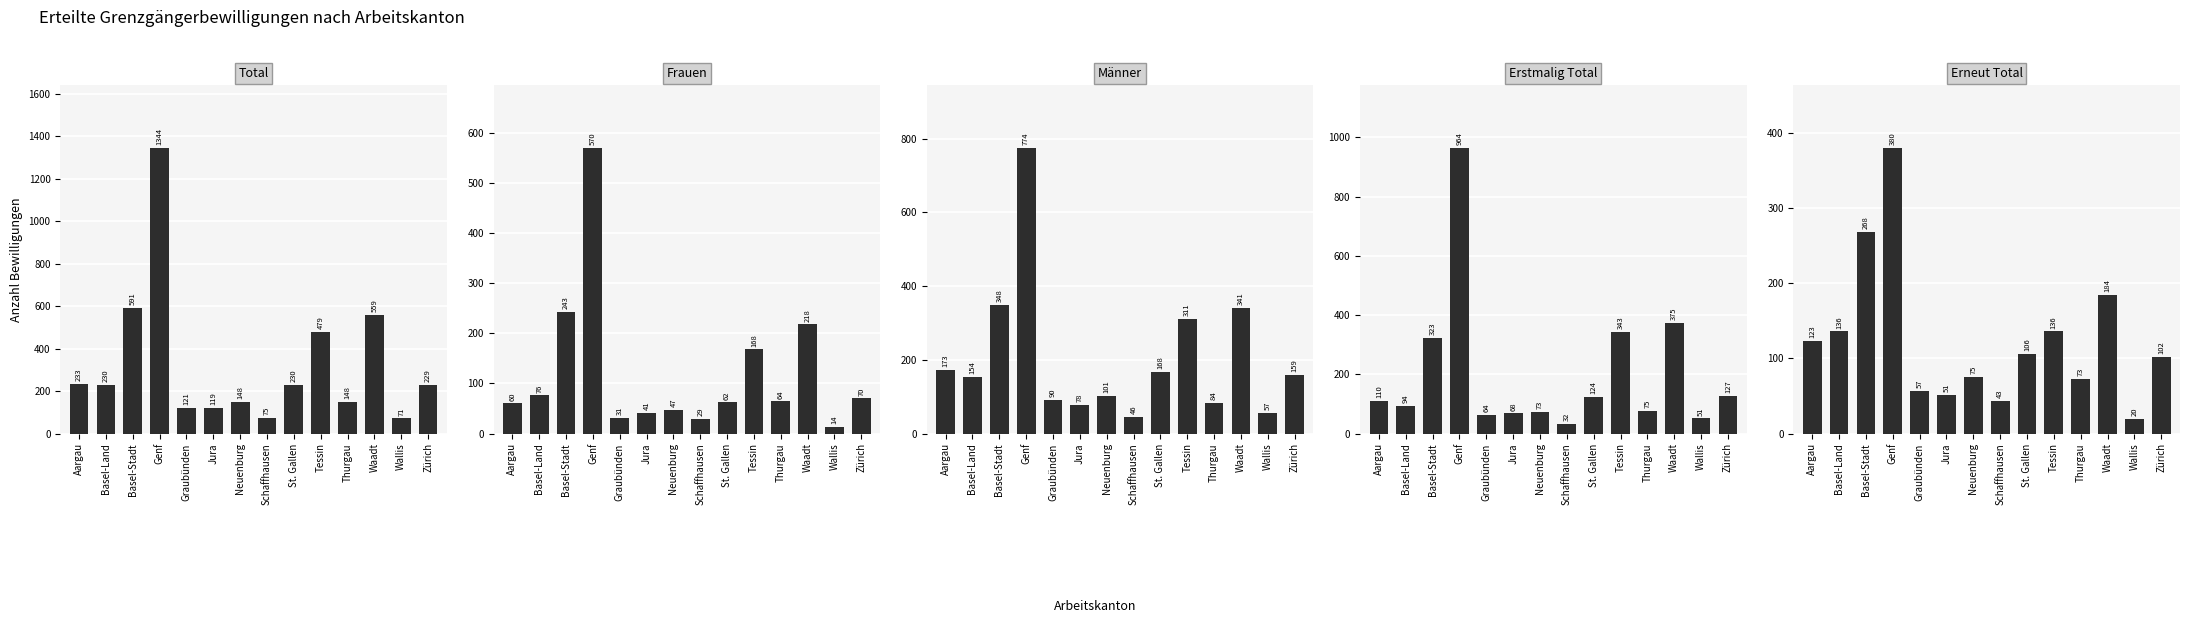

What is the spread (max minus min) of values at Jura?

78